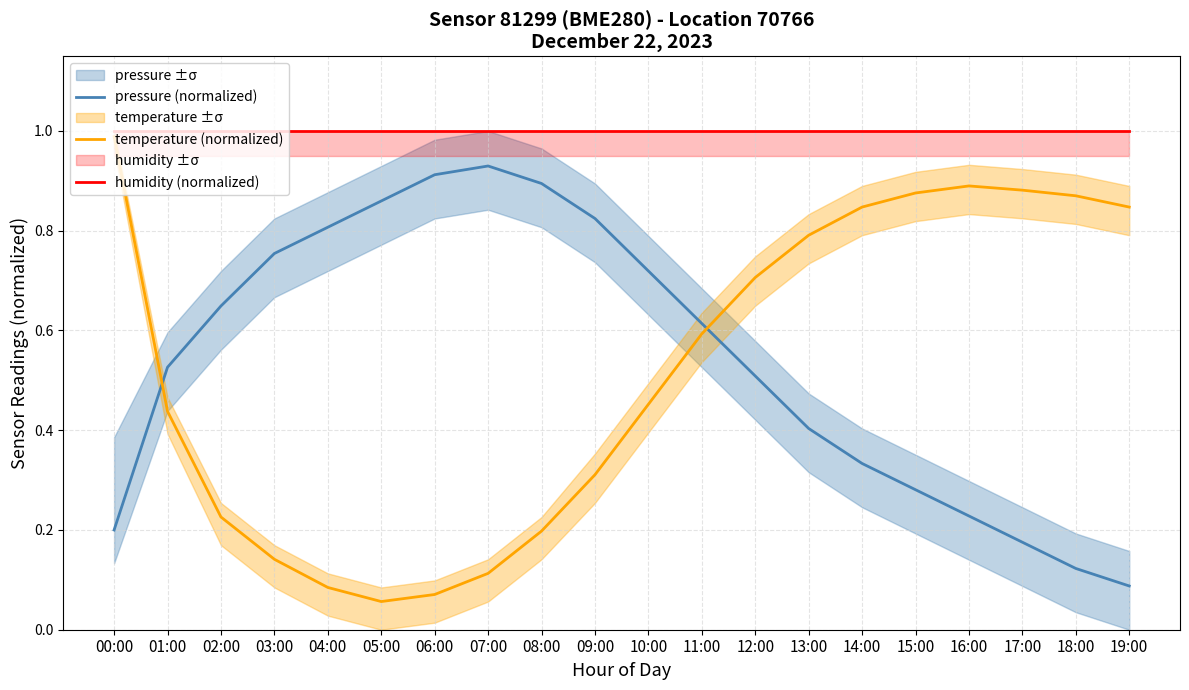

Which series has the widest spread of values?

temperature (normalized)